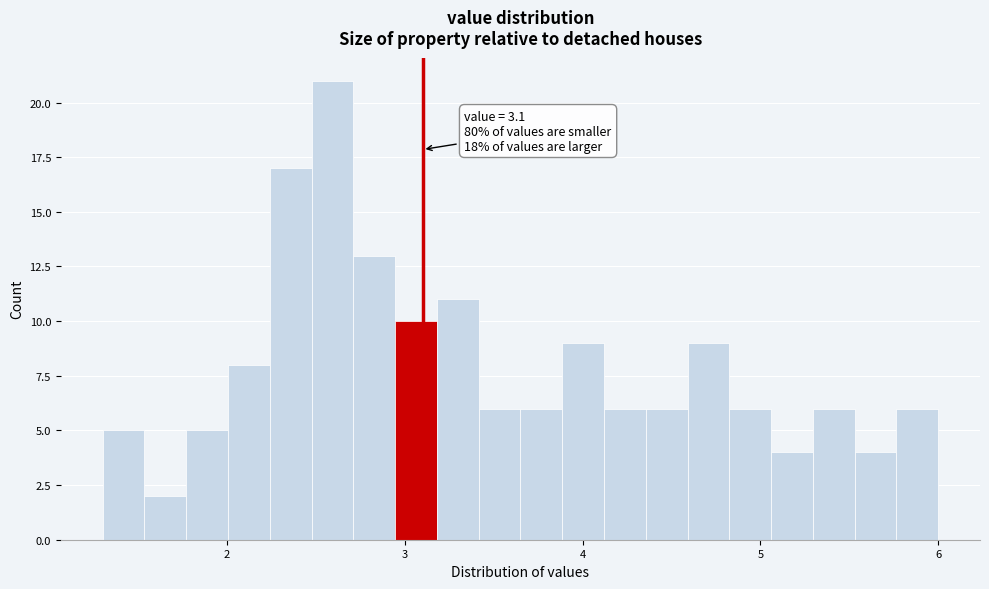

Around what value on the x-axis is the tallest bar? Give the approximate position of its centre, as read against the axis.

2.6